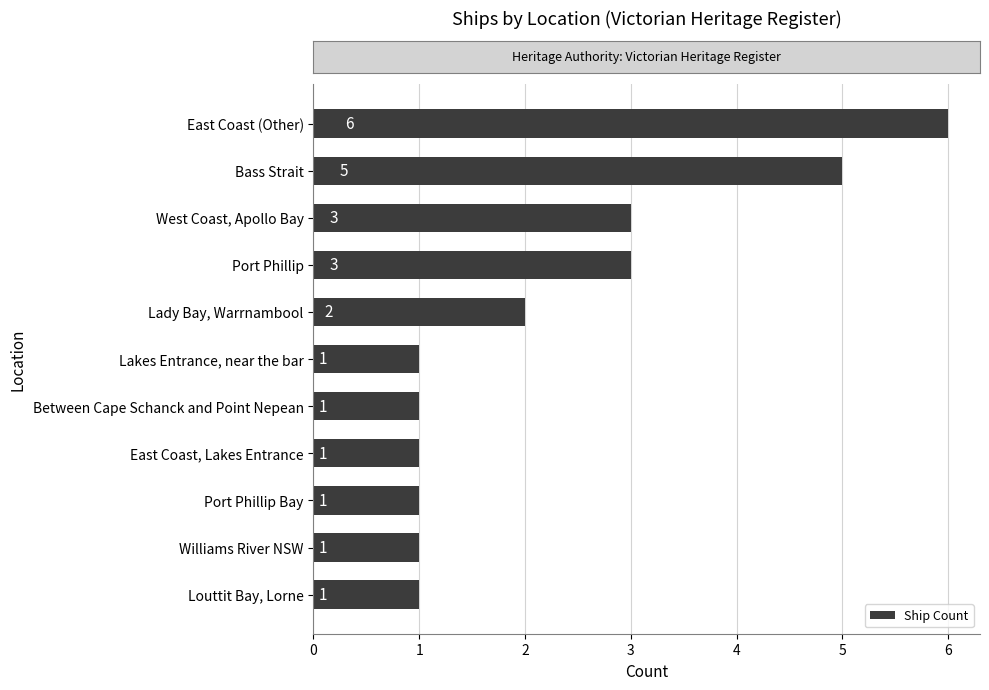

What is the change in value from East Coast (Other) to East Coast, Lakes Entrance?

-5